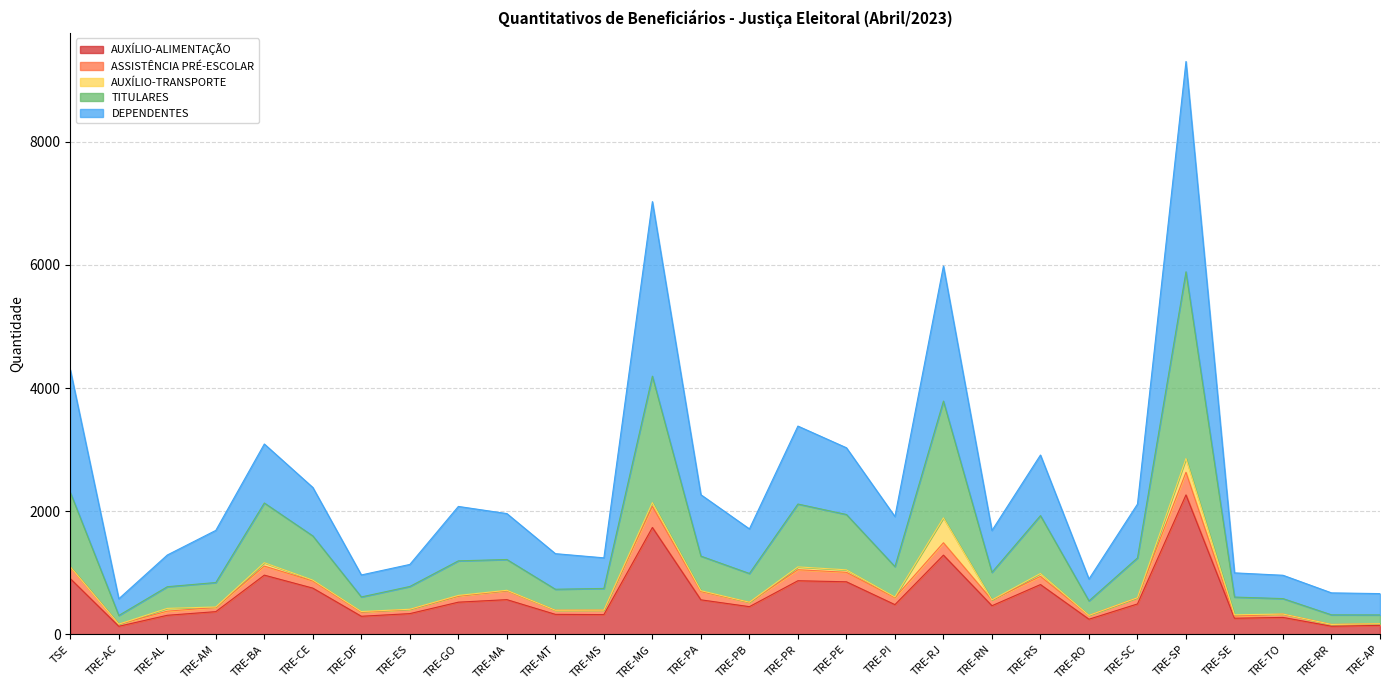

How many lines are shown in the chart?

5